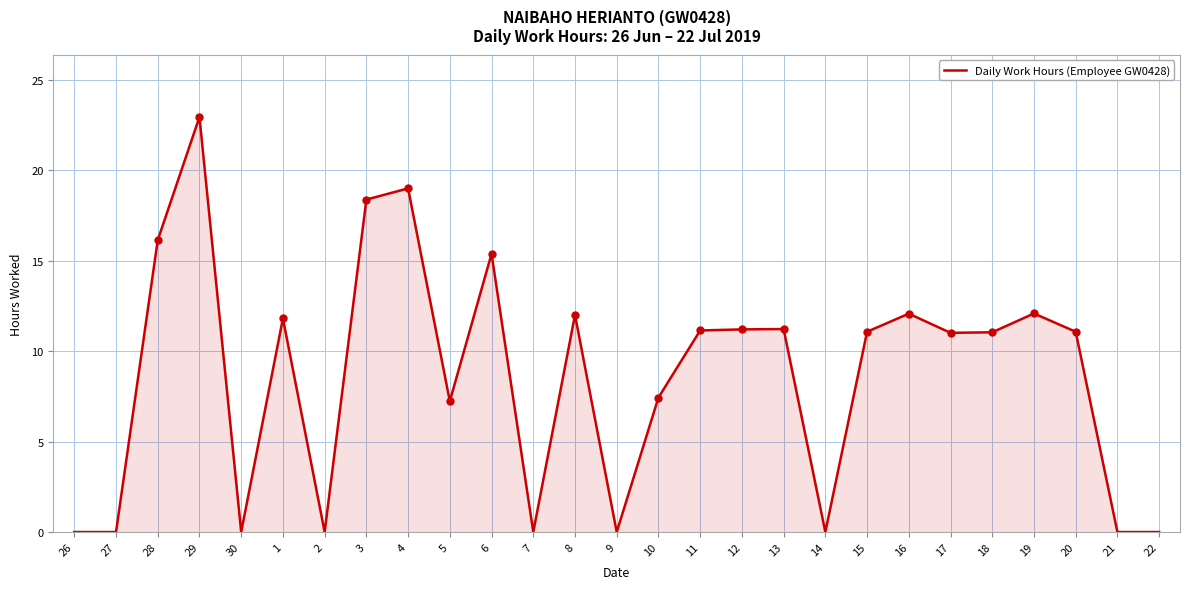

Count the number of categories in the chart.

27